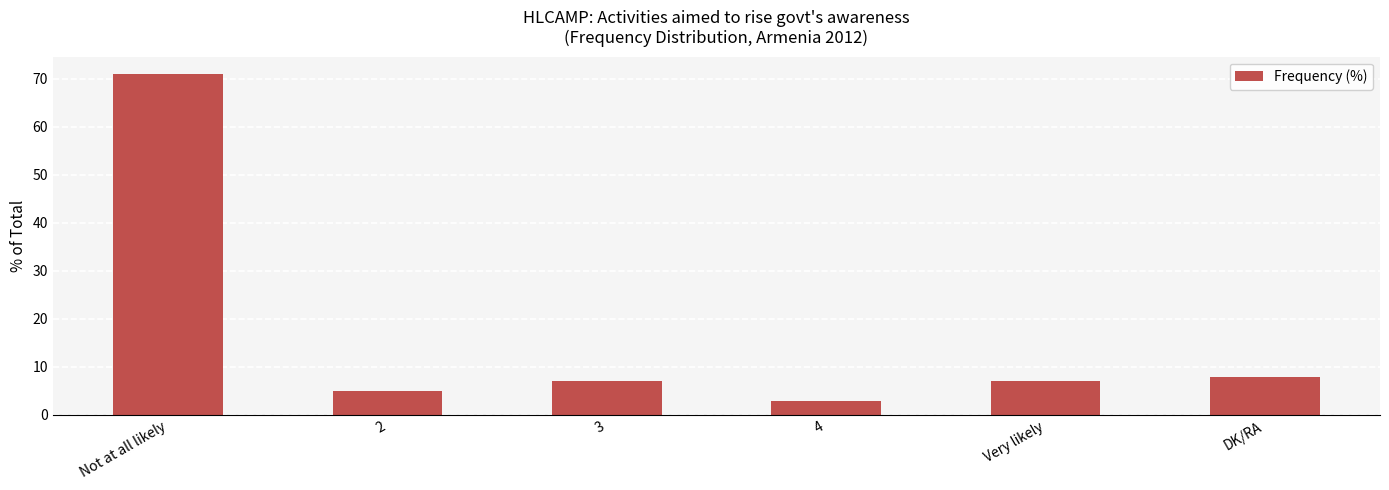

Read the value at Very likely, to the nearest 10.

10